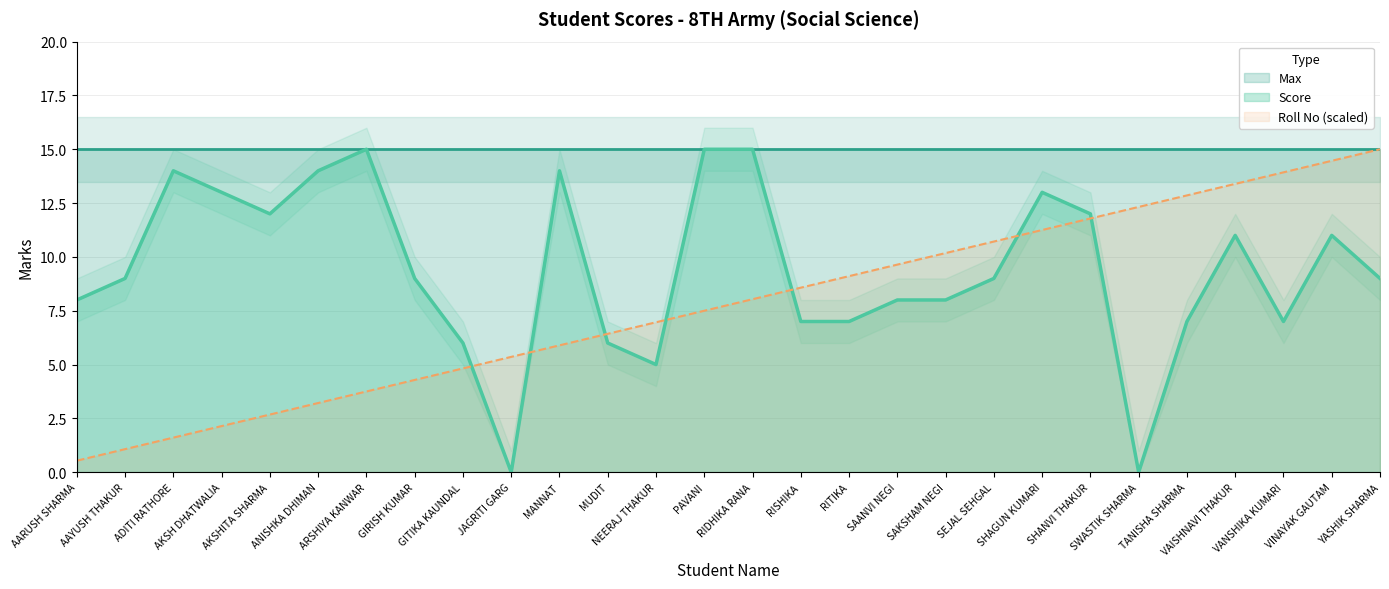

How many intersections are there between Roll No and Score?

7